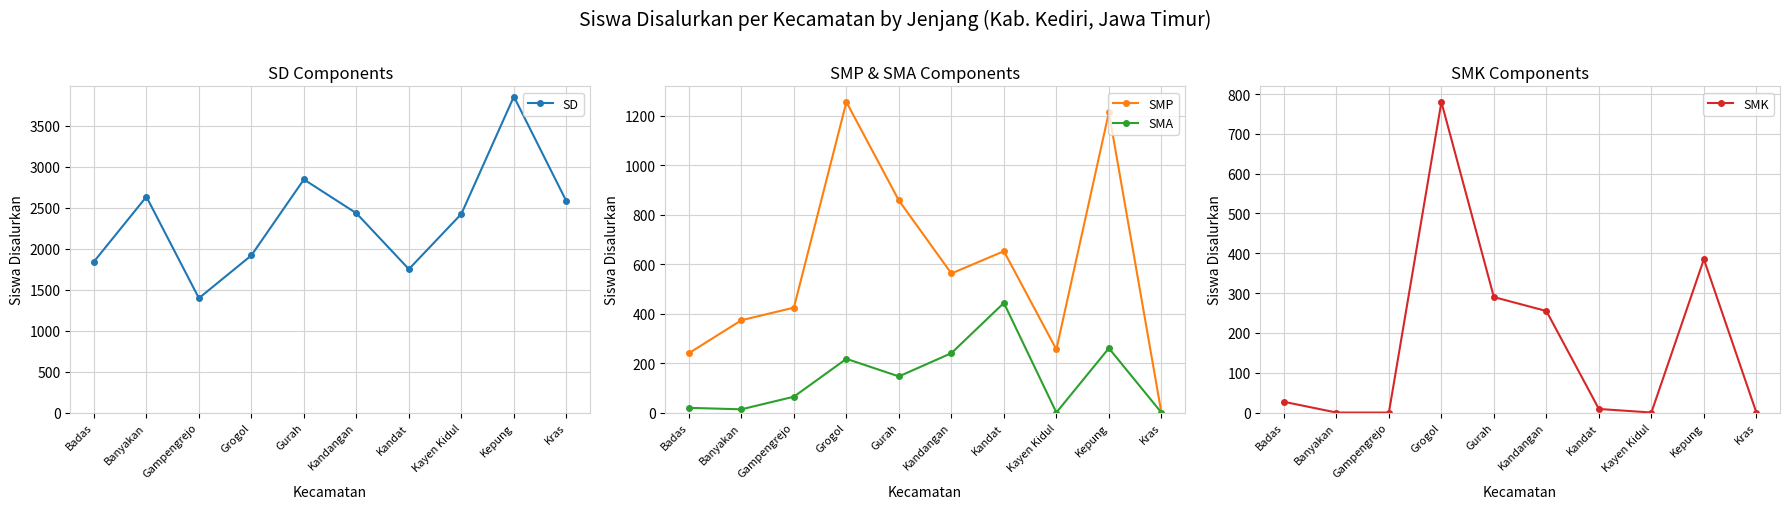

True or false: SMA has more than 2 points higher than both neighbors.

True